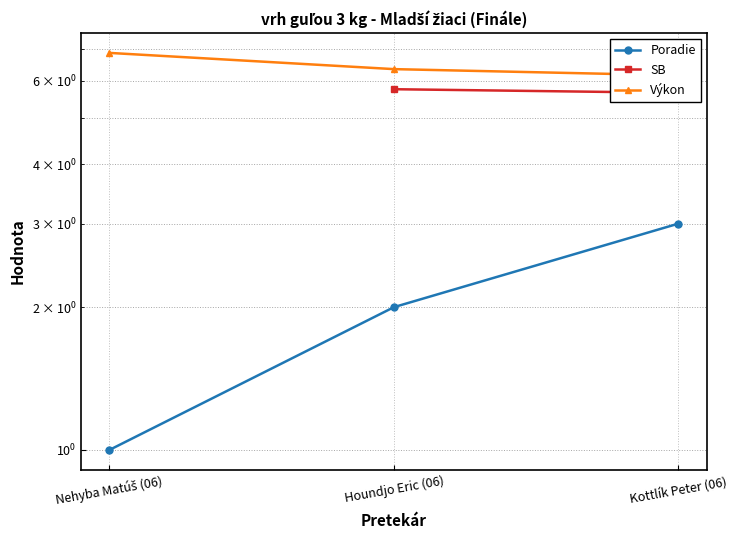

What is the sum of all Poradie values?

6.0